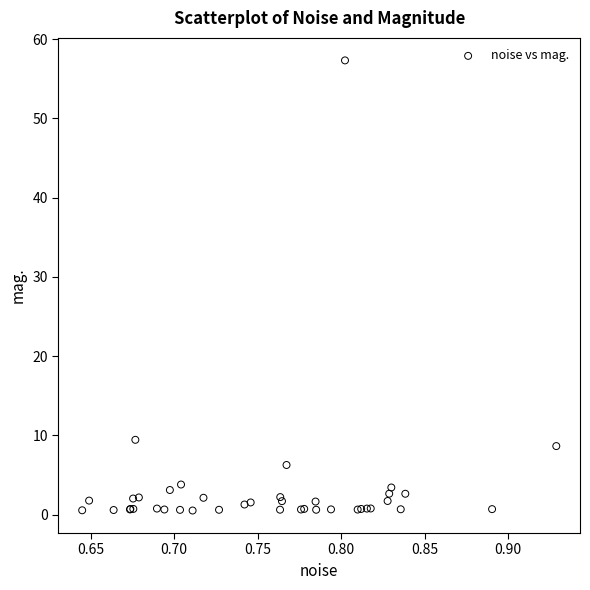

What Y value in the scatter plot is closest to 28?

9.4